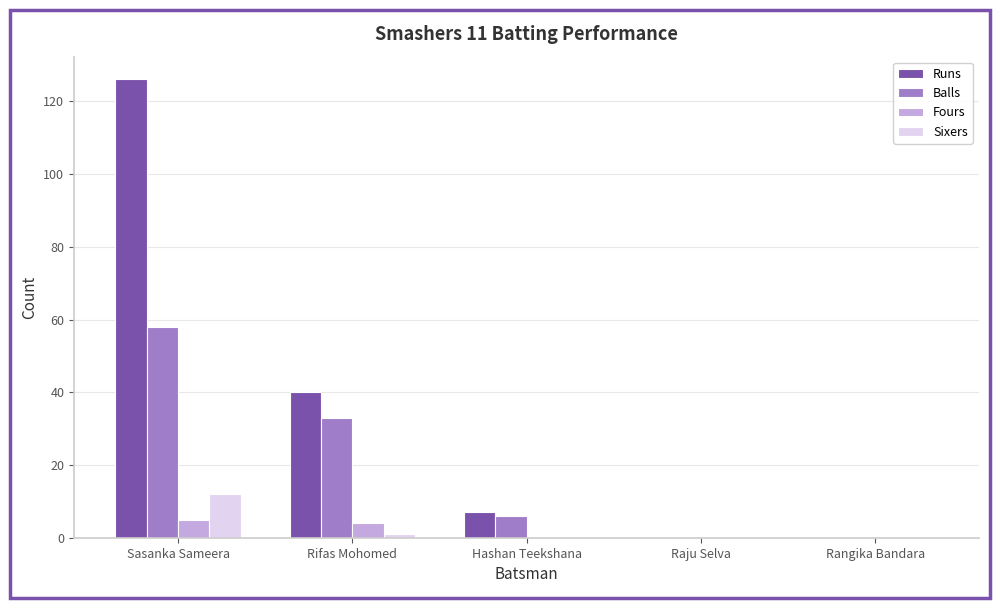

How many series are shown in this chart?

4